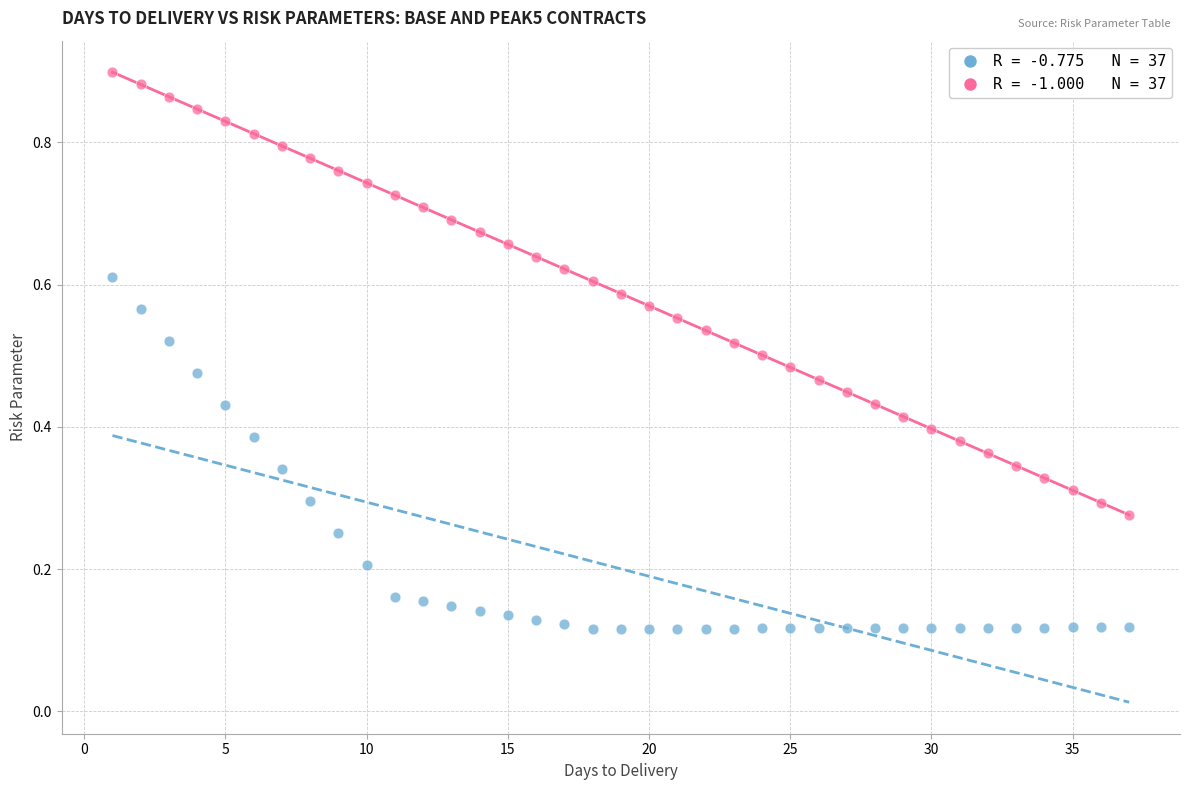

How many data points are displayed?

74